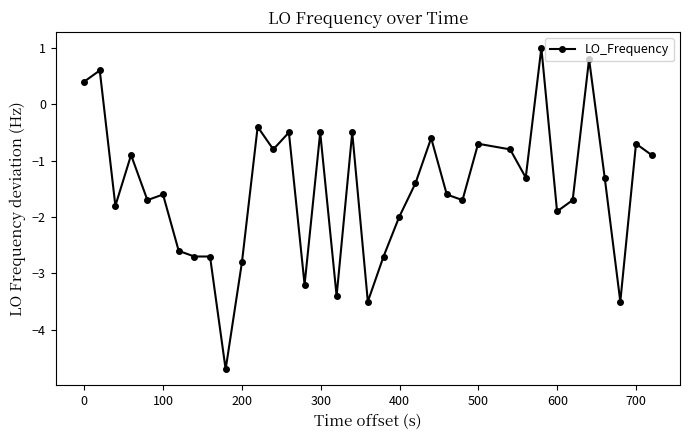

True or false: there are more than 0 points higher than both neighbors.

True